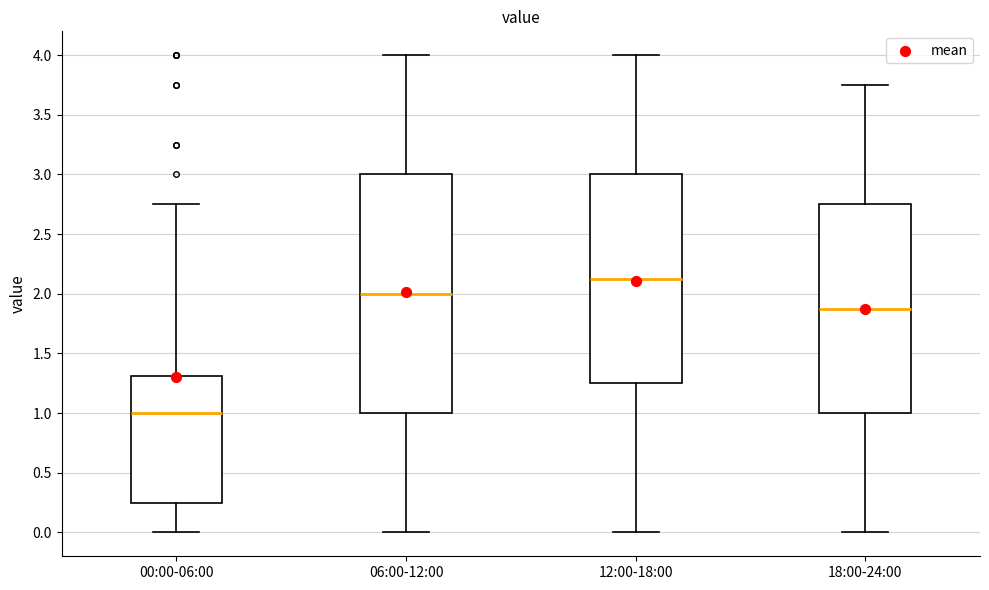

Reading left to right, transcribe this box plot: for each box, give where its median line is, the range the box spans, and where its two whiskers end, as read against the y-axis. The values are not printed on the chart, so give them approximately, as read against the axis.

00:00-06:00: median 1.00, box 0.25 to 1.30, whiskers 0.00 to 2.75
06:00-12:00: median 2.00, box 1.00 to 3.00, whiskers 0.00 to 4.00
12:00-18:00: median 2.15, box 1.25 to 3.00, whiskers 0.00 to 4.00
18:00-24:00: median 1.90, box 1.00 to 2.75, whiskers 0.00 to 3.75